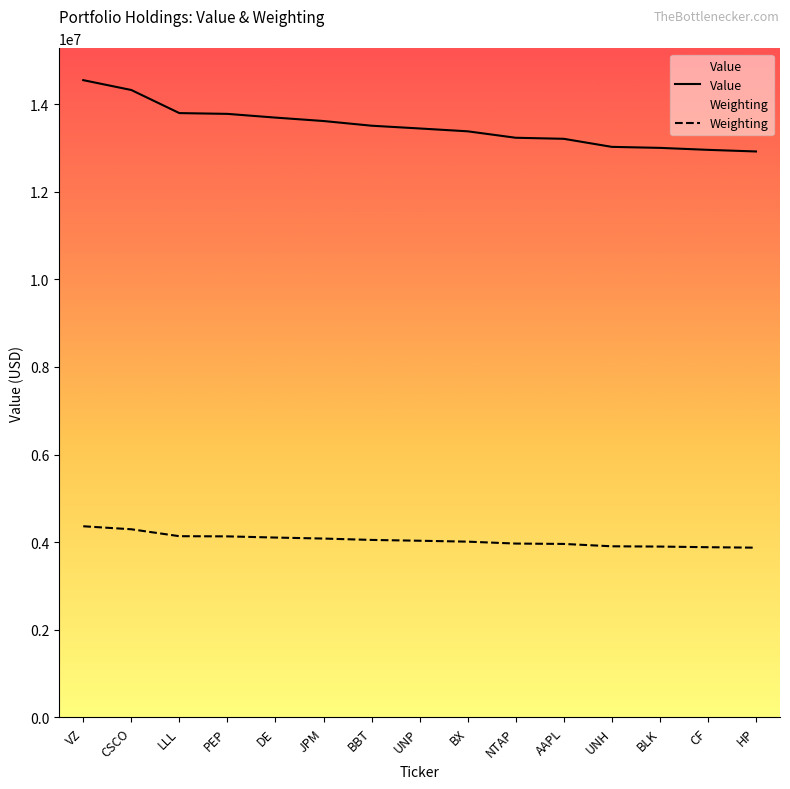

Reading left to right, list all the values displayed in this chart.

Value: 14547000.0	14322000.0	13795000.0	13777000.0	13692000.0	13614000.0	13507000.0	13444000.0	13379000.0	13232000.0	13208000.0	13024000.0	13001000.0	12956000.0	12919000.0
Weighting: 4364100.0	4295521.3	4137582.4	4133426.1	4106410.3	4083550.7	4052378.6	4033675.3	4012893.9	3969252.9	3960940.3	3906908.6	3900674.1	3886127.1	3875736.4